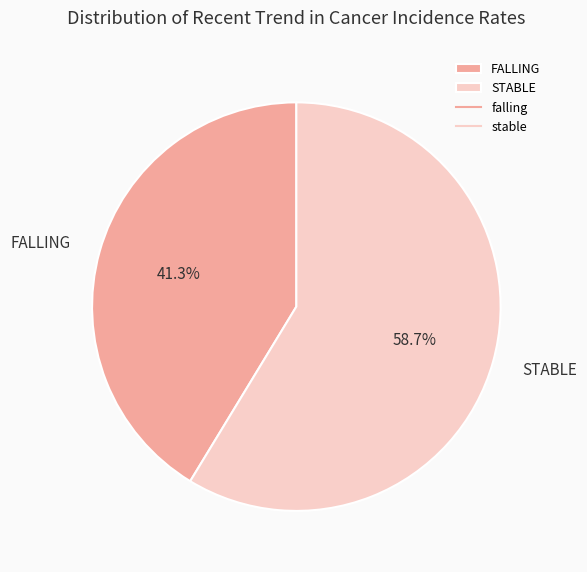

What is the smallest slice in the pie chart?

FALLING